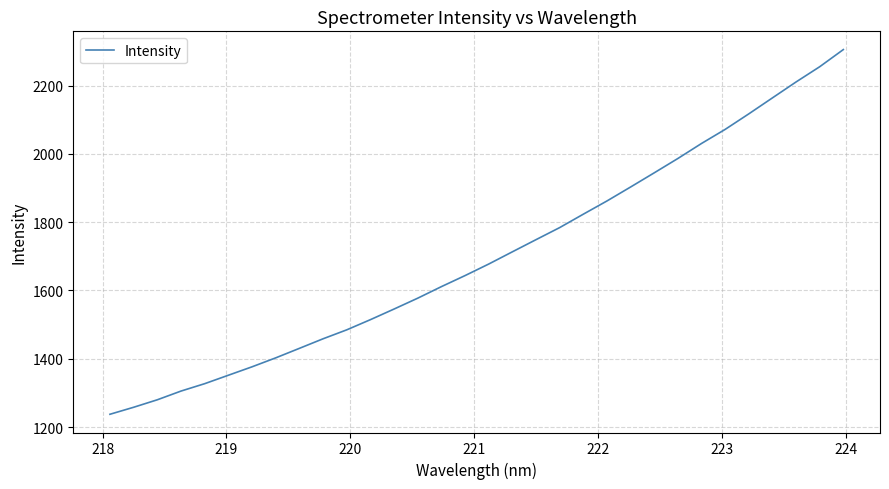

What is the difference between the maximum and minimum values?

1068.4